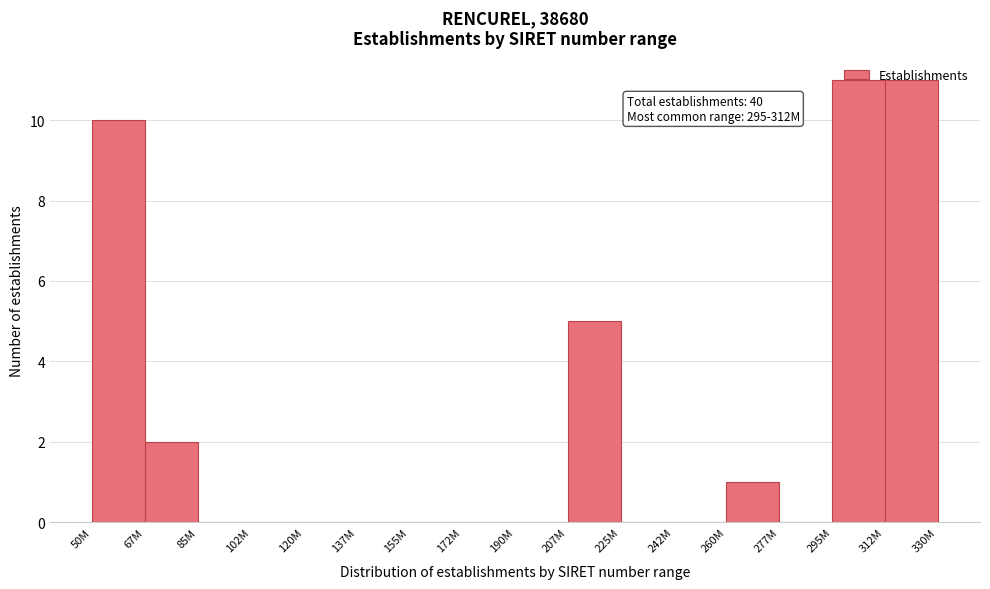

What is the sum of all values?

40